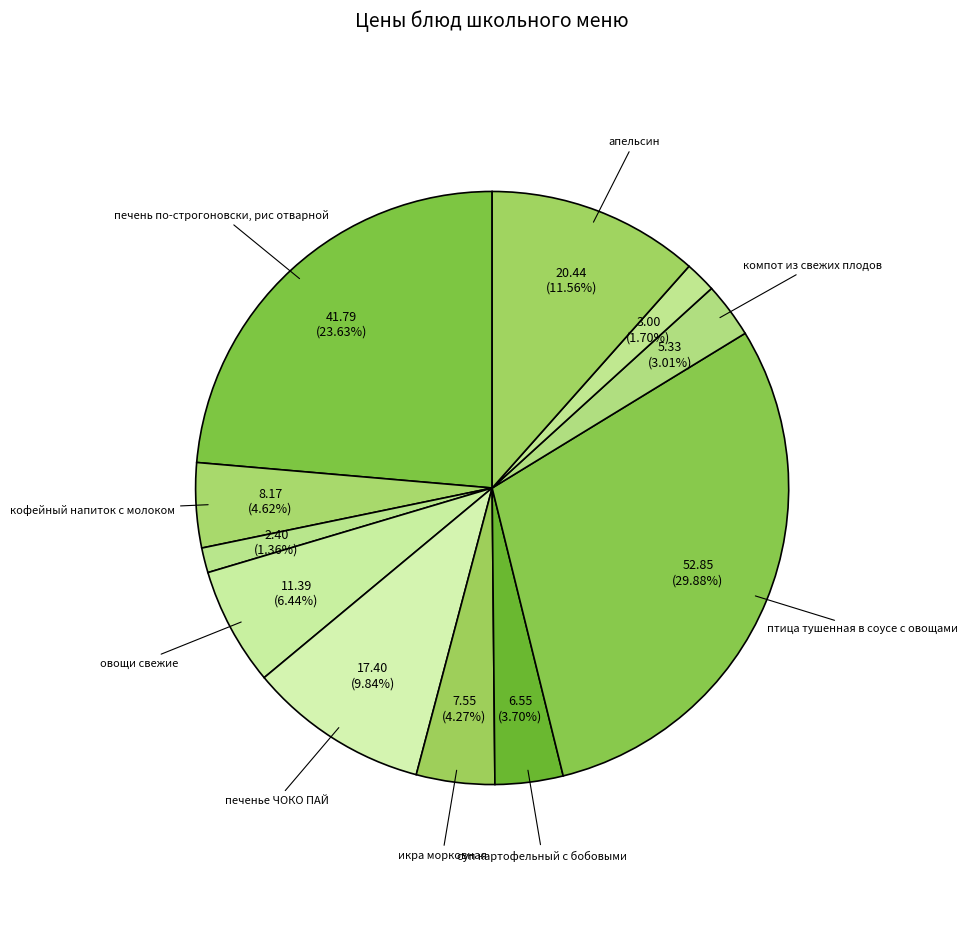

Count the number of slices in the pie.

11